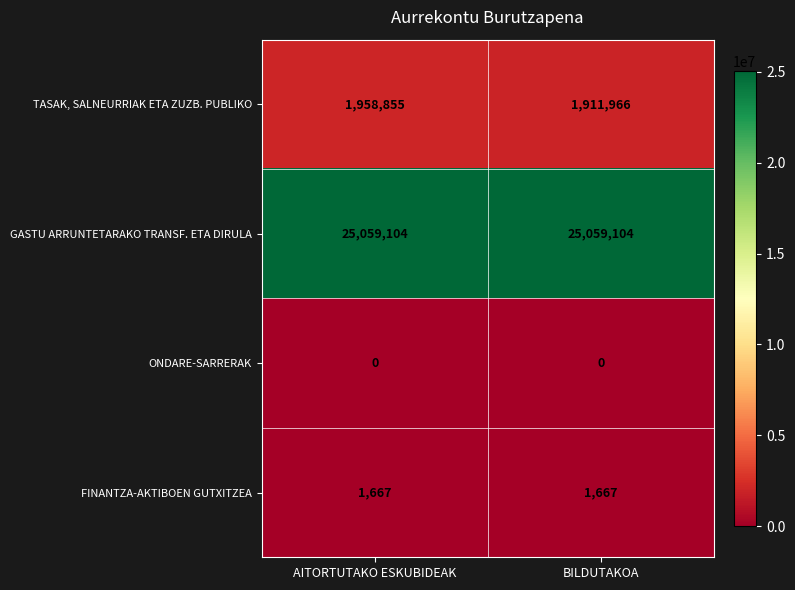

At which category is the sum across all series the highest?

AITORTUTAKO ESKUBIDEAK